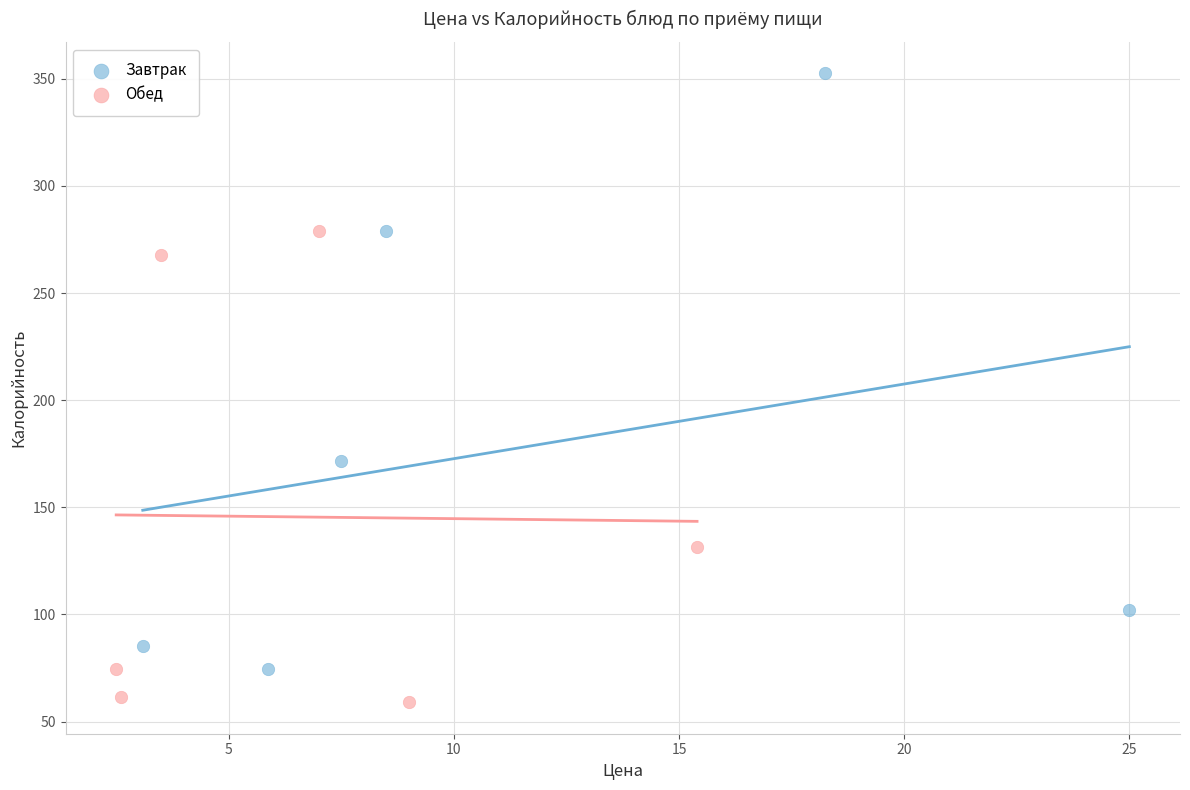

Which series reaches the minimum Y coordinate?

Обед